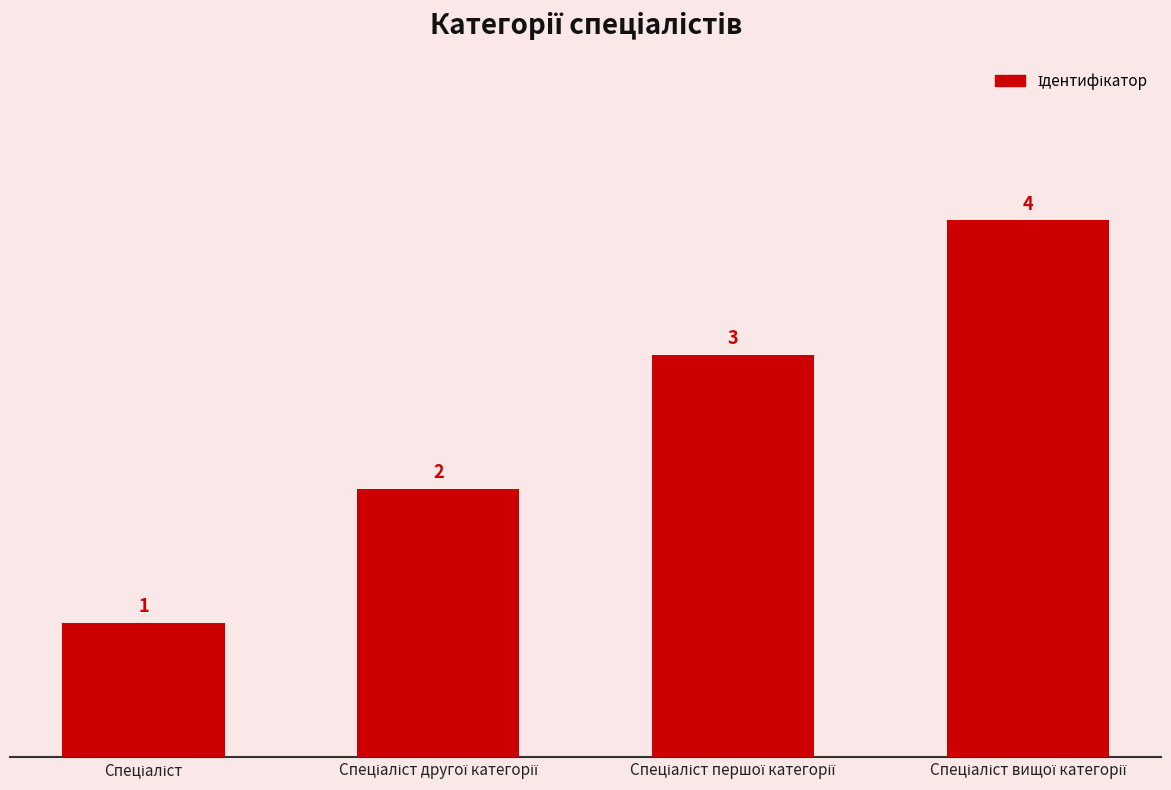

What is the value of the 1st bar from the left?

1